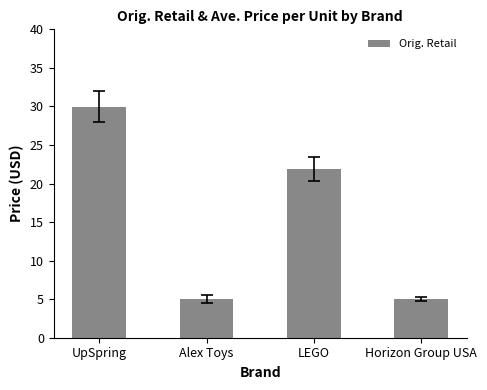

Which has a higher value, UpSpring or Horizon Group USA?

UpSpring